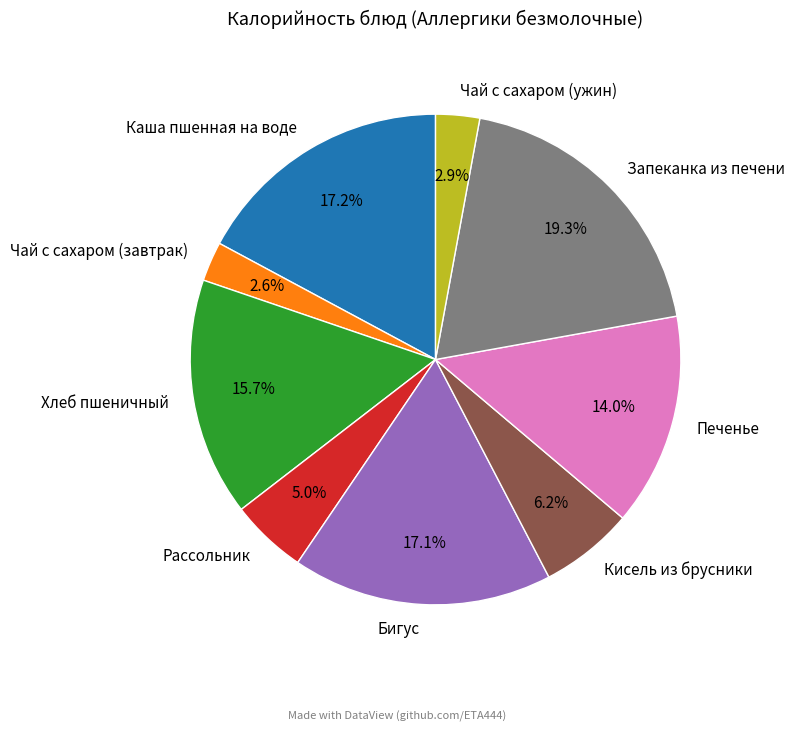

To the nearest percent, what percentage of the pie is Бигус?

17%